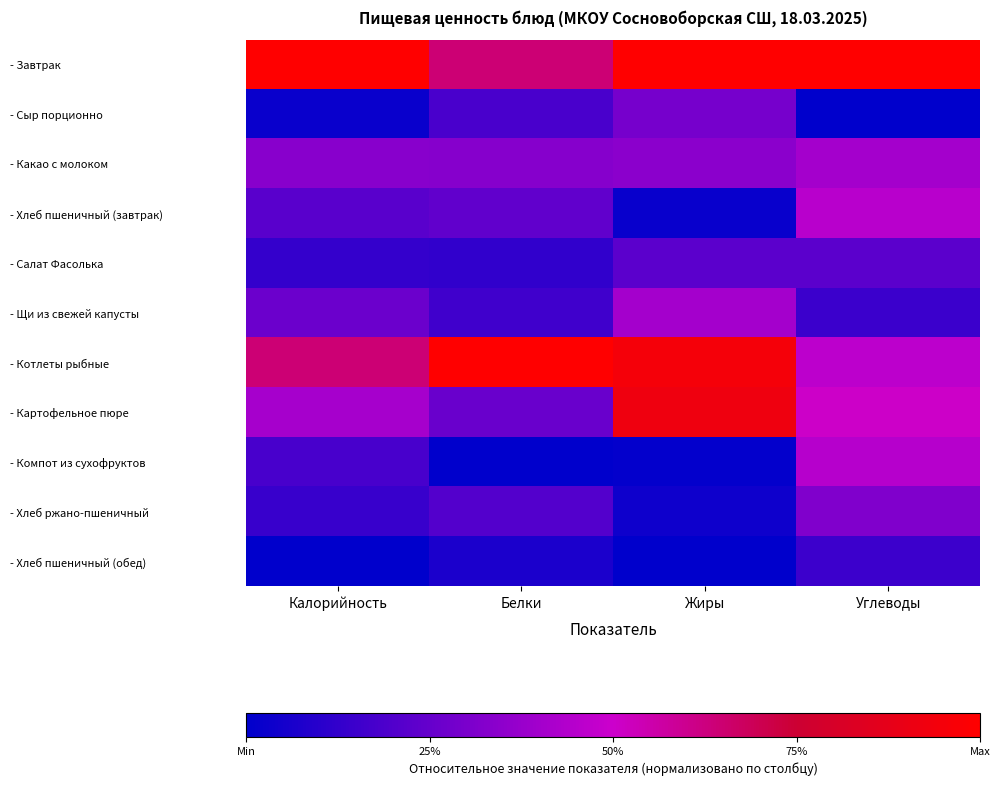

How many categories are shown in the chart?

4